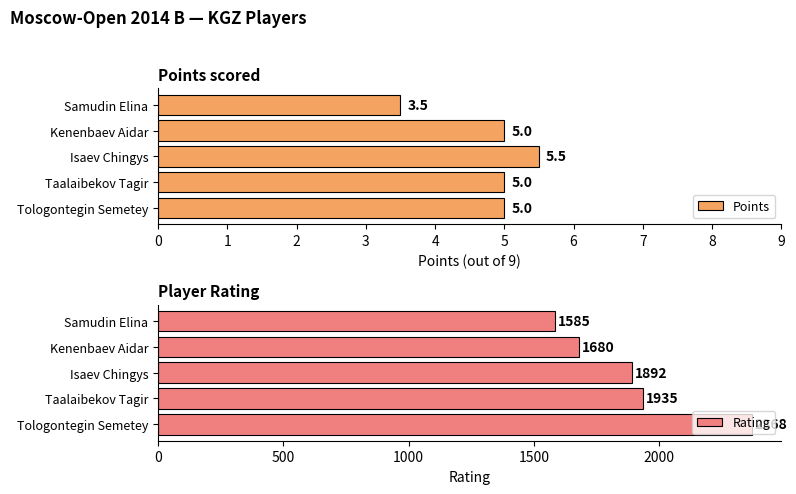

Rank the categories by Rating value from lowest to highest.

Samudin Elina, Kenenbaev Aidar, Isaev Chingys, Taalaibekov Tagir, Tologontegin Semetey